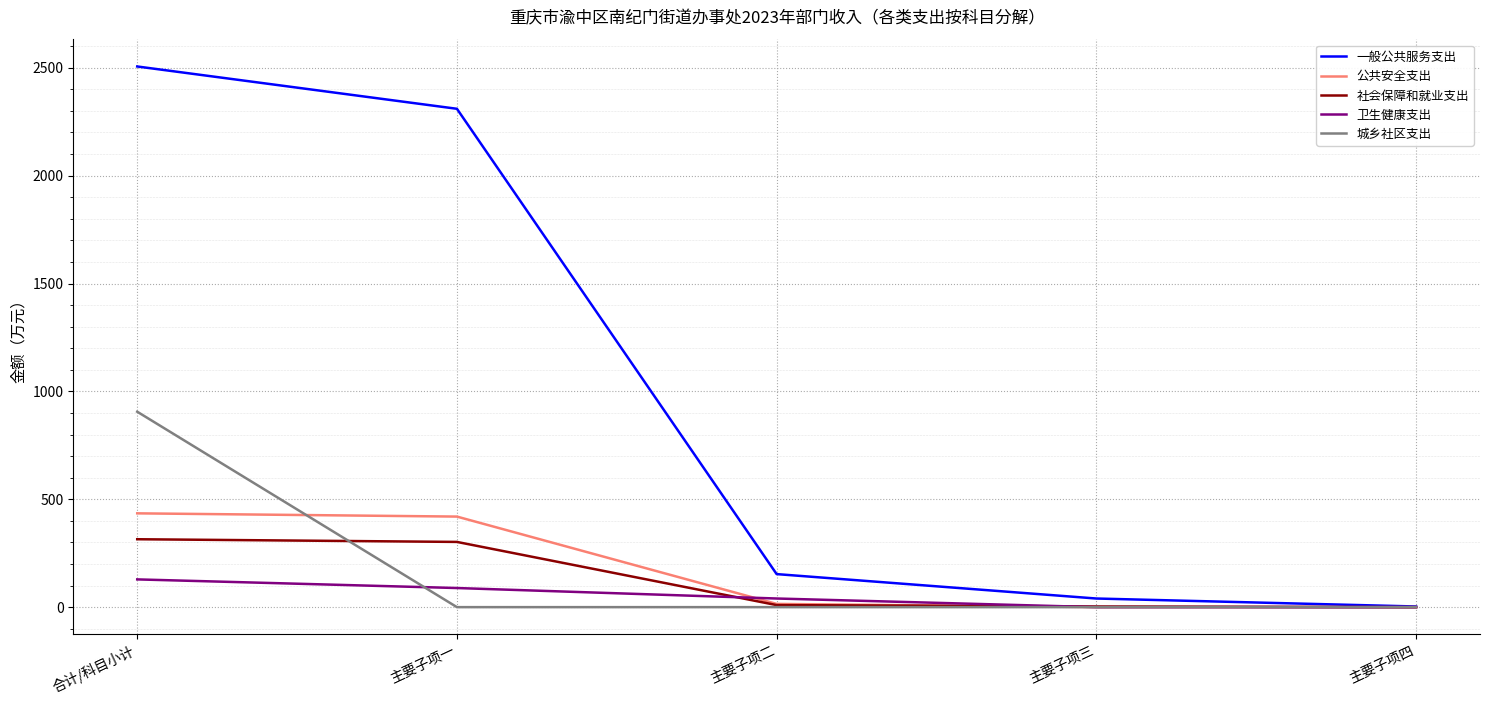

What is the maximum value shown in the chart?

2505.9